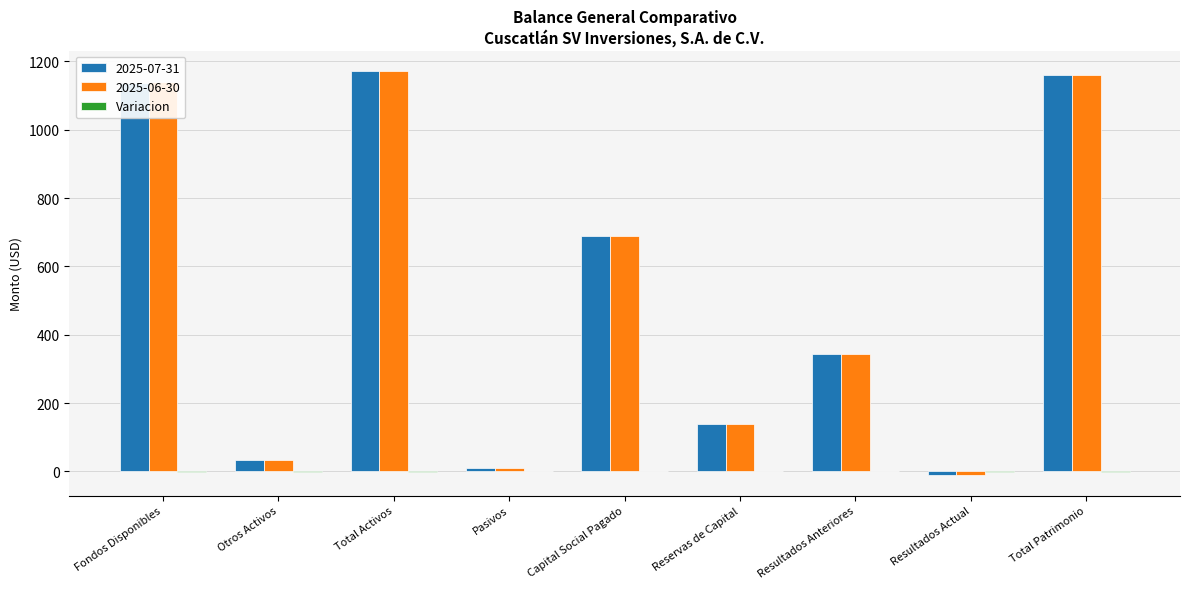

How many distinct data groups are displayed?

3